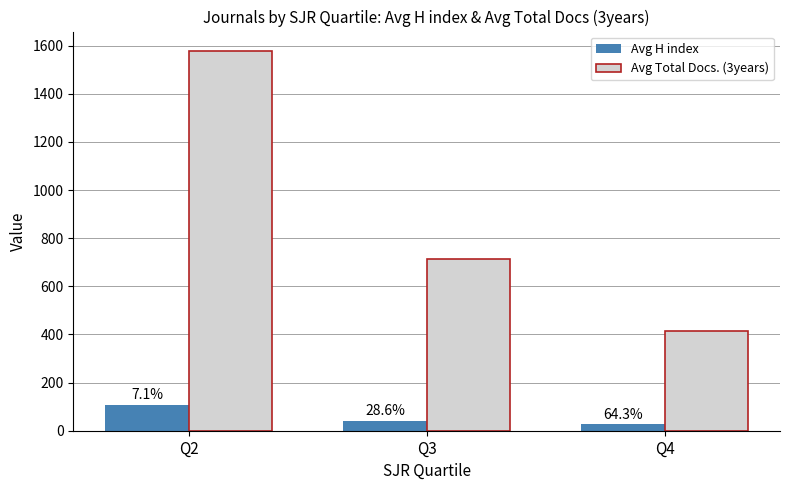

What are all the series names shown in the legend?

Avg H index, Avg Total Docs. (3years)